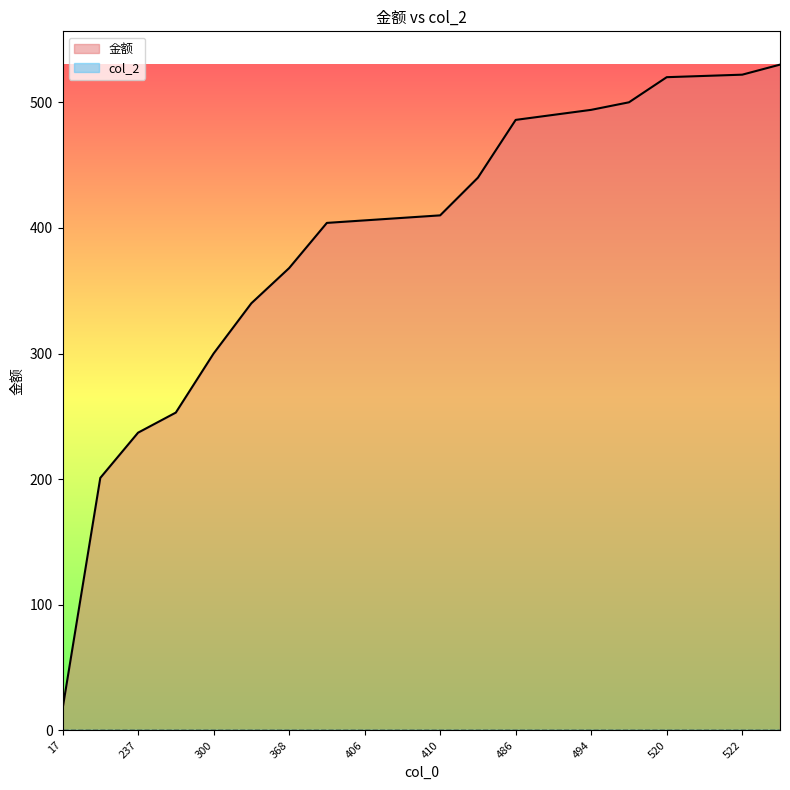

How many values are below 410?

10